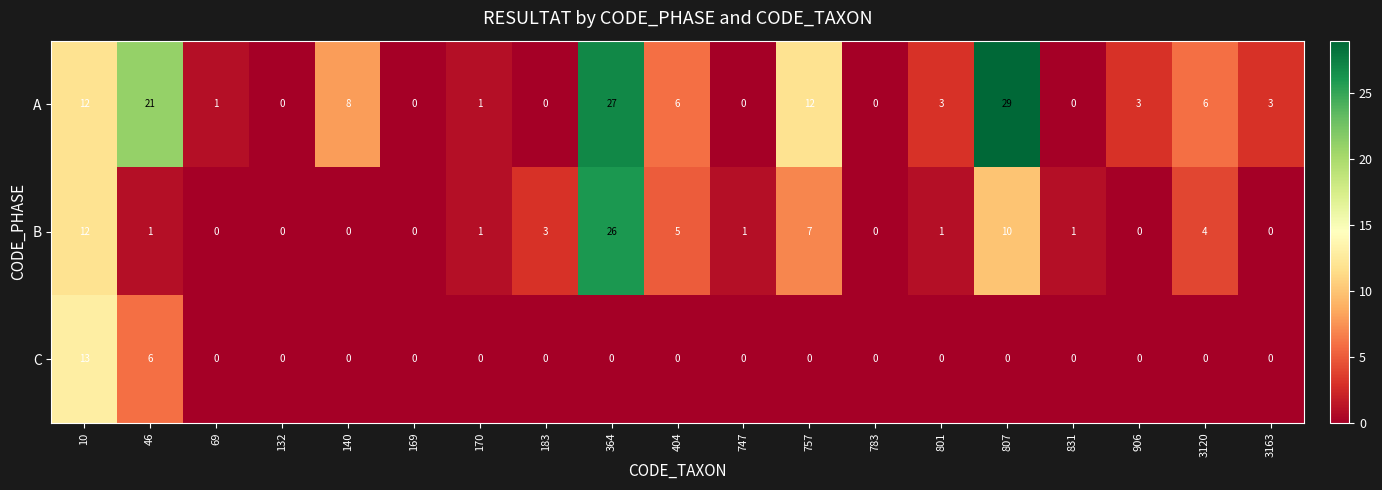

Count the number of categories in the chart.

19